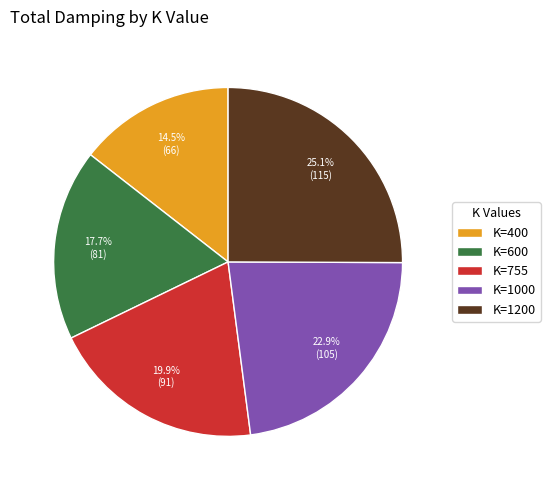

To the nearest percent, what is the difference between the largest and smallest slice percentages?

11%